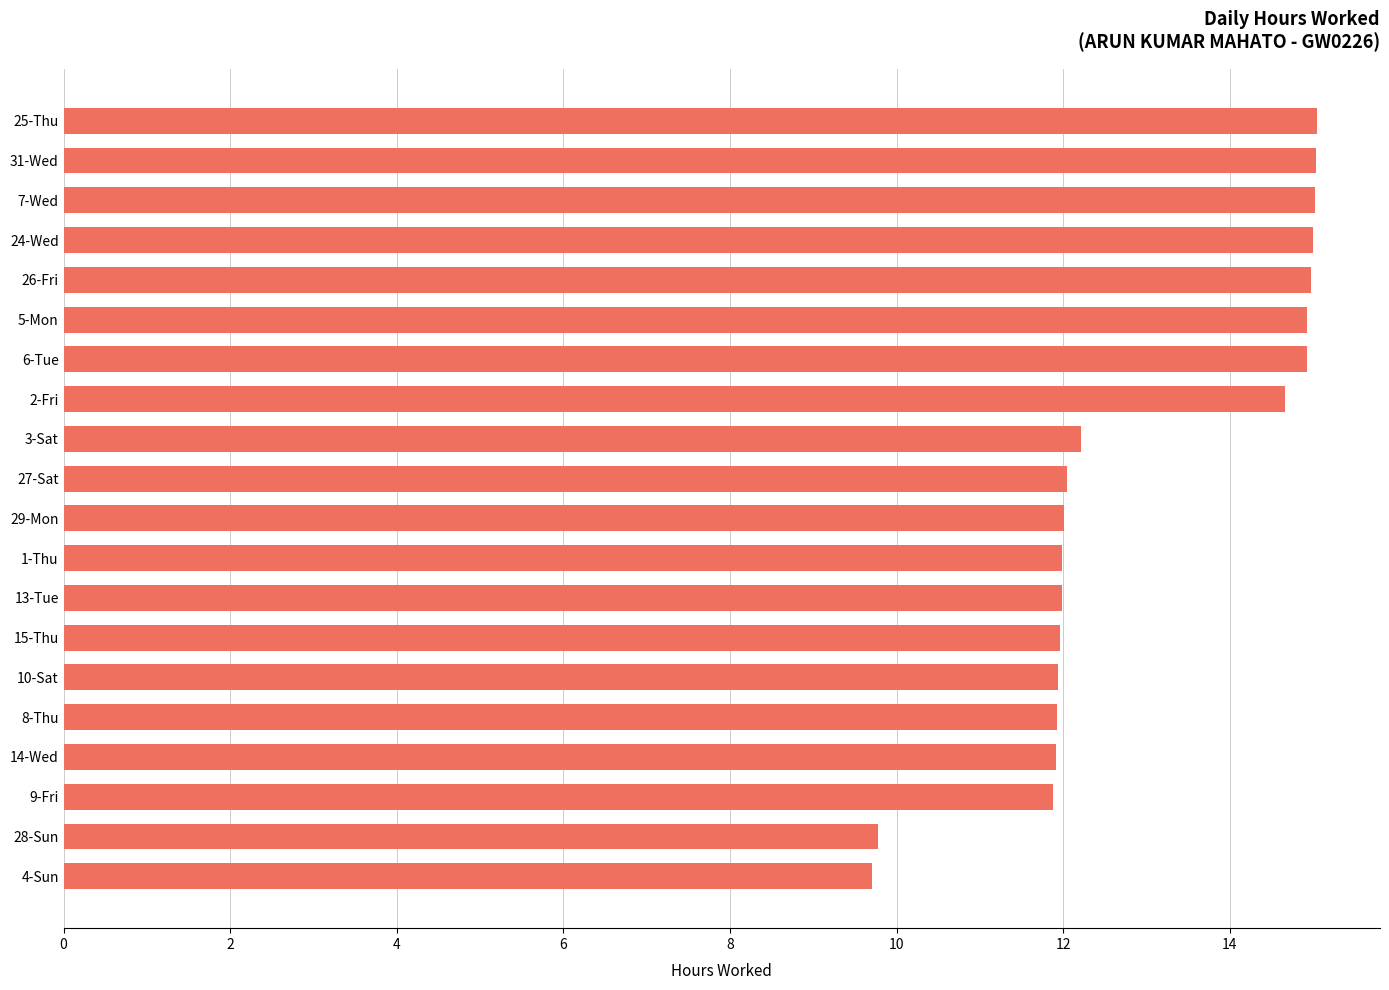

The chart shows a value of 15.0 at 24-Wed. True or false?

True